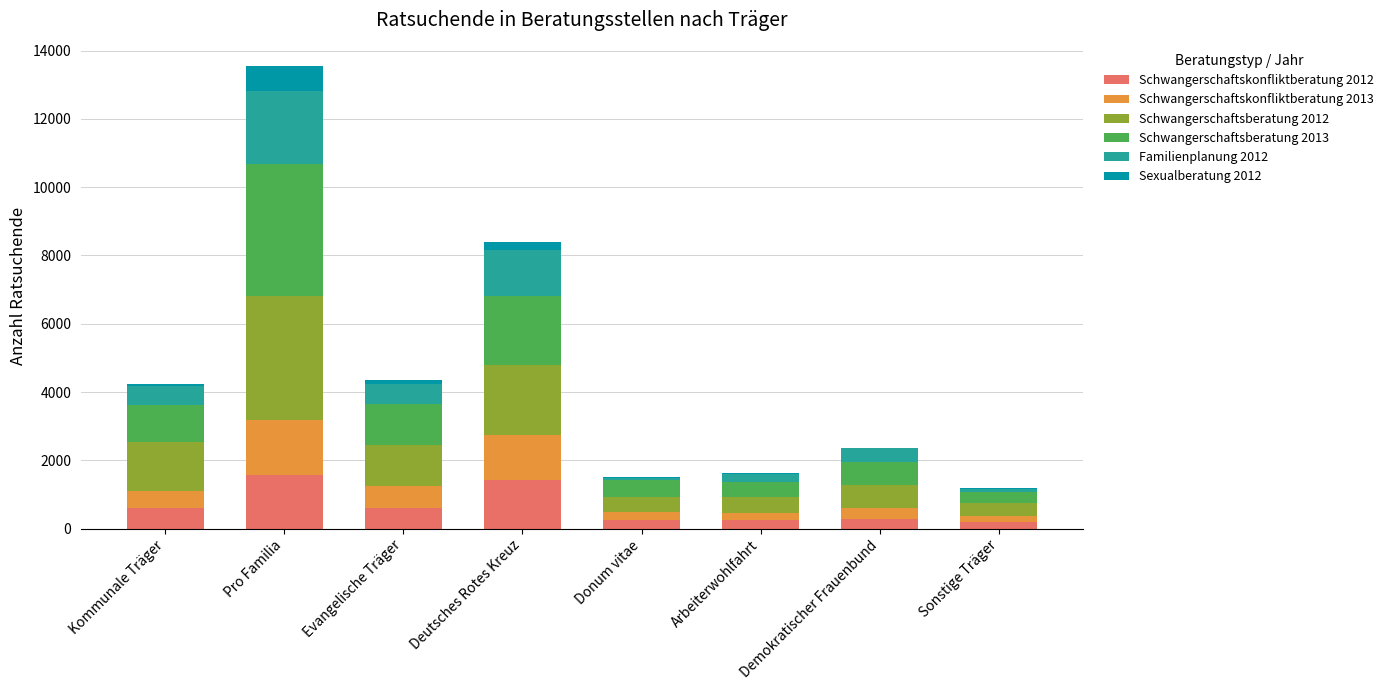

What is the difference between the maximum and minimum values in the Sexualberatung 2012 series?

723